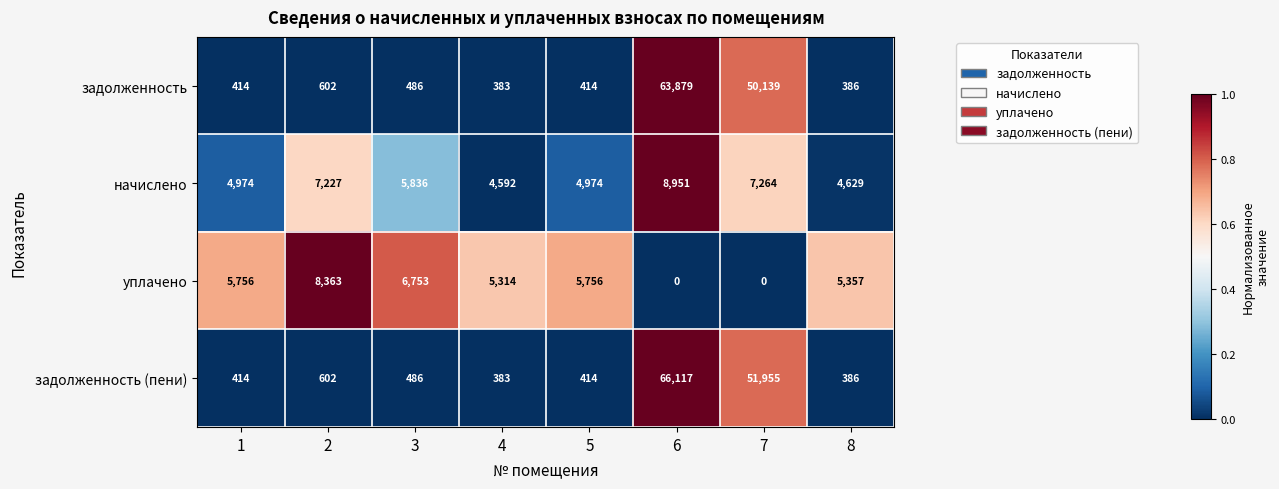

What is the difference between the highest and lowest values at 3?

6267